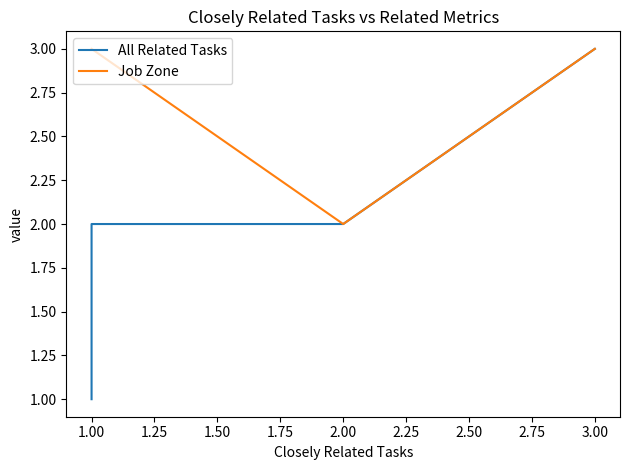

What is the maximum value shown in the chart?

3